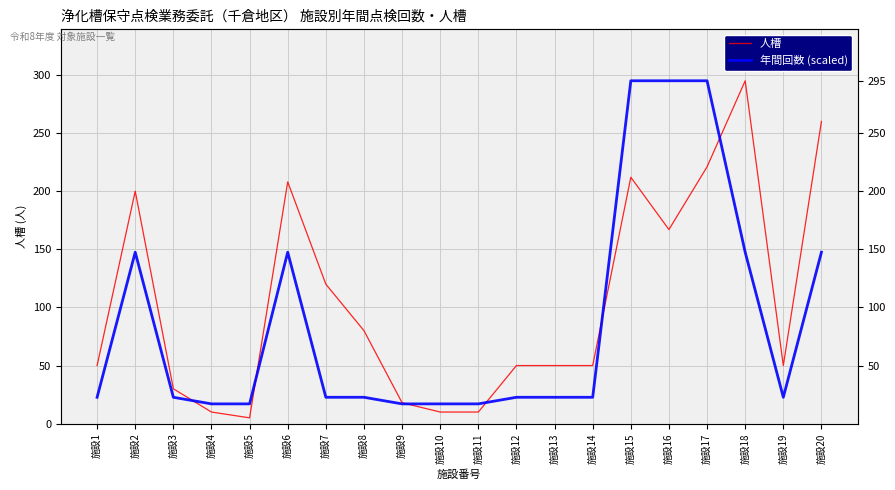

Reading left to right, list all the values displayed in this chart.

人槽: 施設1=50.0	施設2=200.0	施設3=30.0	施設4=10.0	施設5=5.0	施設6=208.0	施設7=120.0	施設8=80.0	施設9=18.0	施設10=10.0	施設11=10.0	施設12=50.0	施設13=50.0	施設14=50.0	施設15=212.0	施設16=167.0	施設17=221.0	施設18=295.0	施設19=50.0	施設20=260.0
年間回数 (scaled): 施設1=22.7	施設2=147.5	施設3=22.7	施設4=17.0	施設5=17.0	施設6=147.5	施設7=22.7	施設8=22.7	施設9=17.0	施設10=17.0	施設11=17.0	施設12=22.7	施設13=22.7	施設14=22.7	施設15=295.0	施設16=295.0	施設17=295.0	施設18=147.5	施設19=22.7	施設20=147.5